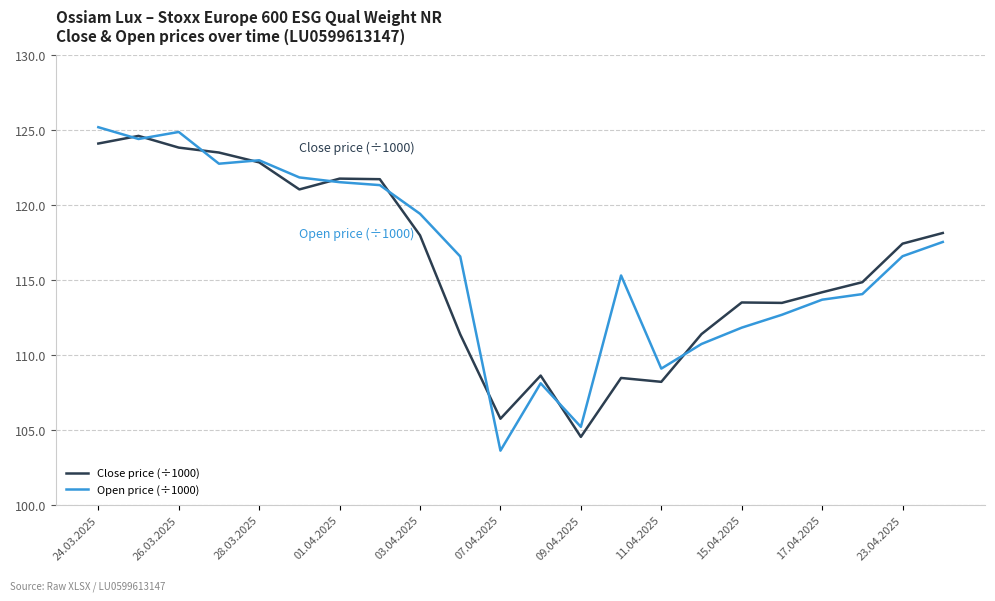

Which series has the largest range (max minus min)?

Open price (÷1000)